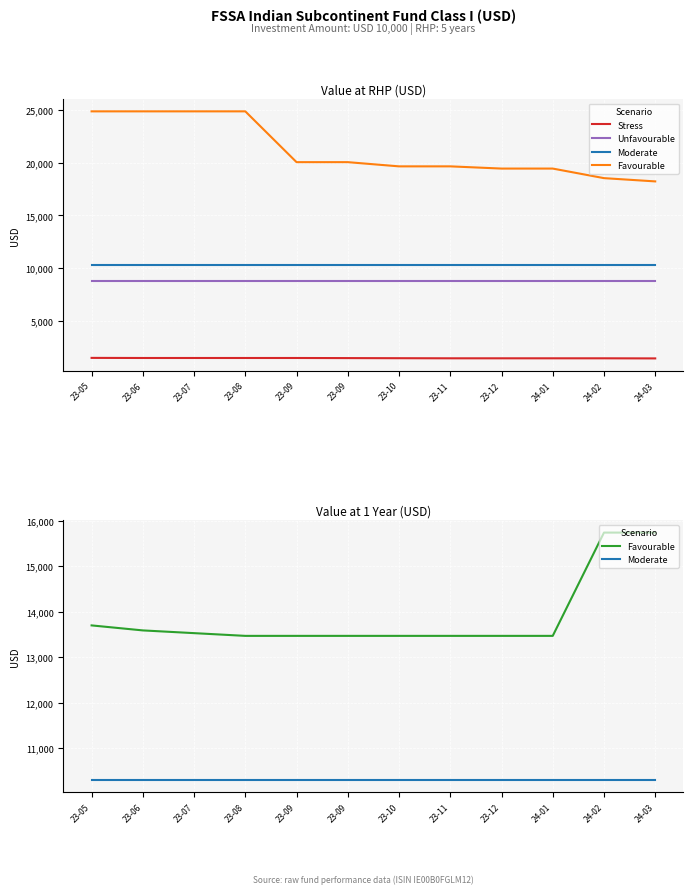

How many Stress values are between 1420 and 1450?

10